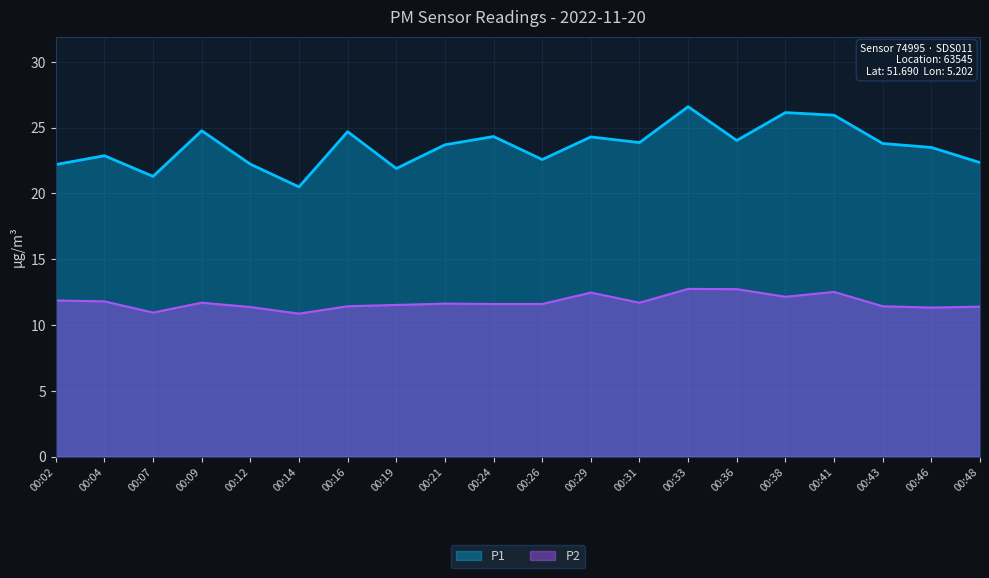

Is the value of P1 at 00:07 greater than the value of P2 at 00:09?

Yes